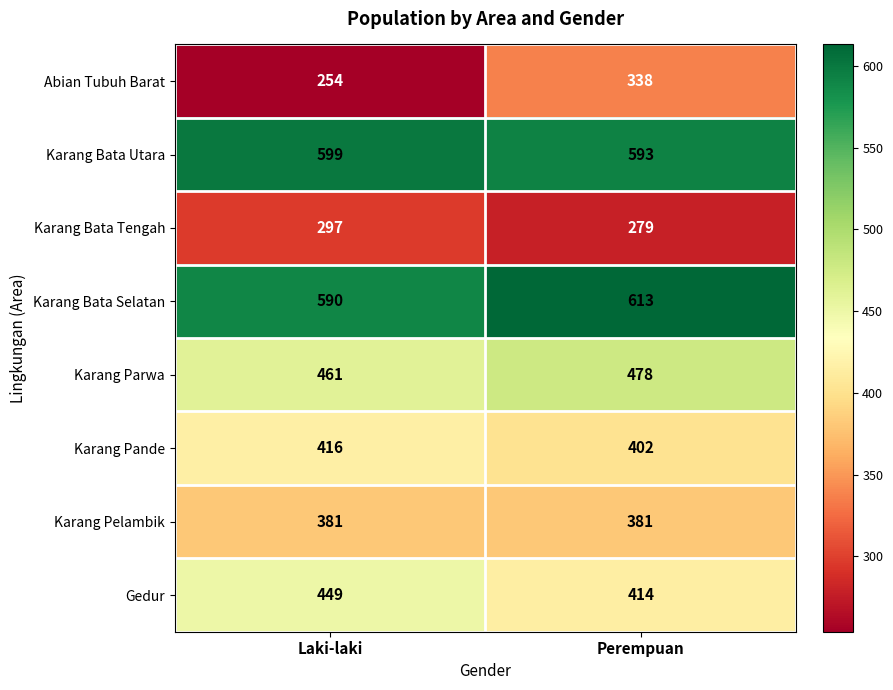

What is the total value across all series at Perempuan?

3498